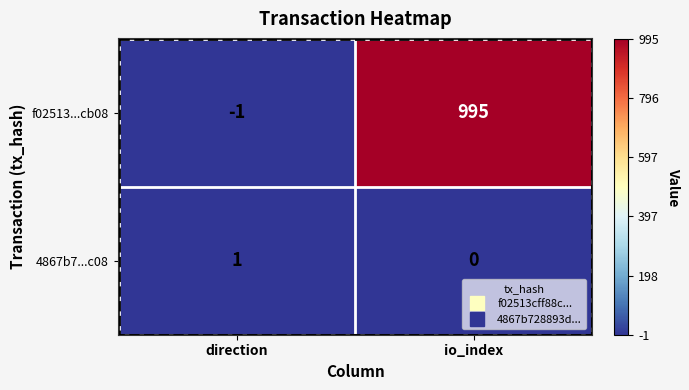

What is the minimum value shown in the chart?

-1